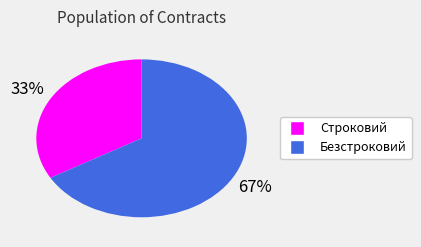

To the nearest percent, what is the combined percentage of Безстроковий and Строковий?

100%